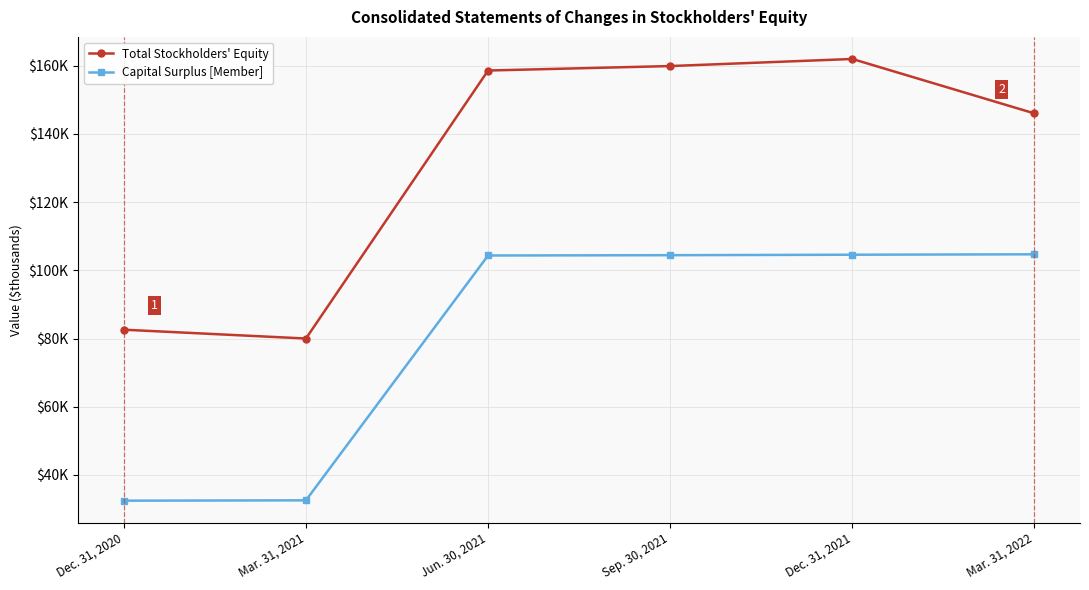

True or false: Capital Surplus [Member] and Total Stockholders' Equity cross at least once.

False